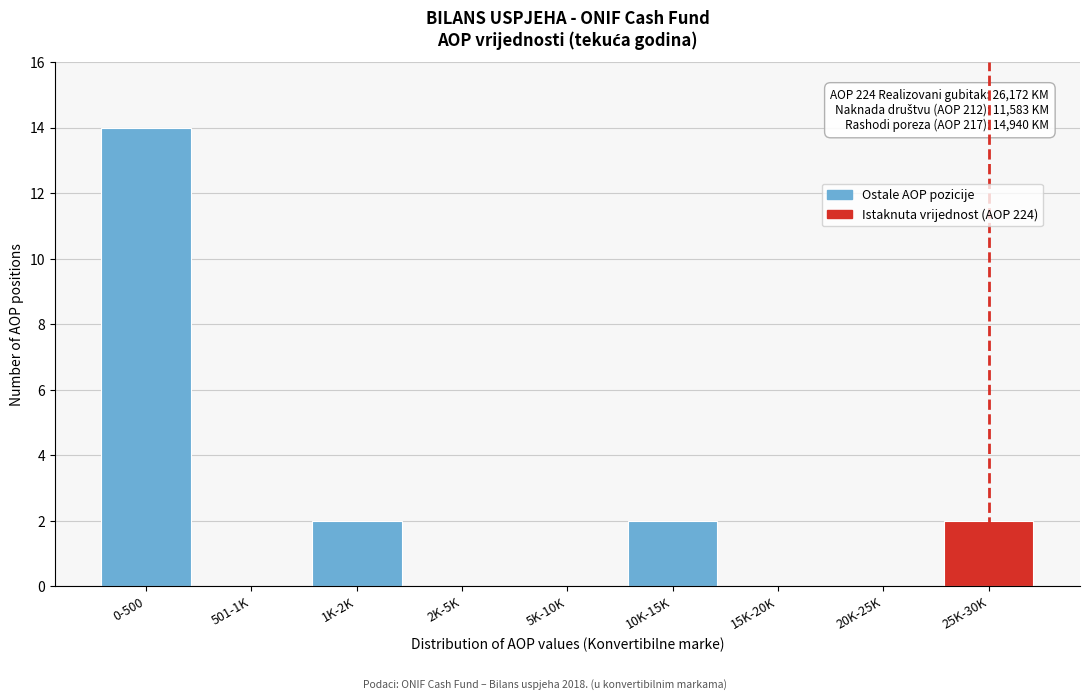

Reading left to right, extract all data points from this chart.

0-500=14	501-1K=0	1K-2K=2	2K-5K=0	5K-10K=0	10K-15K=2	15K-20K=0	20K-25K=0	25K-30K=2